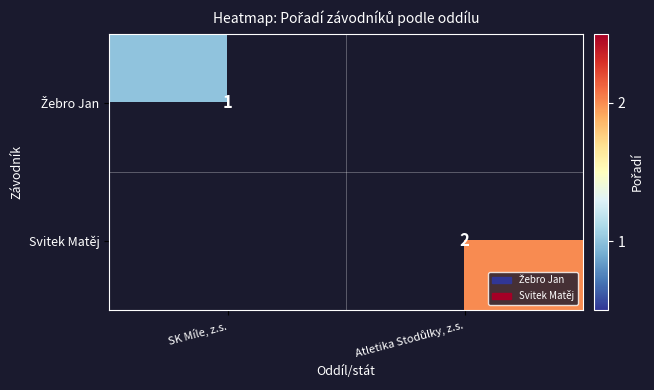

Read the Svitek Matěj value at Atletika Stodůlky, z.s..

2.0